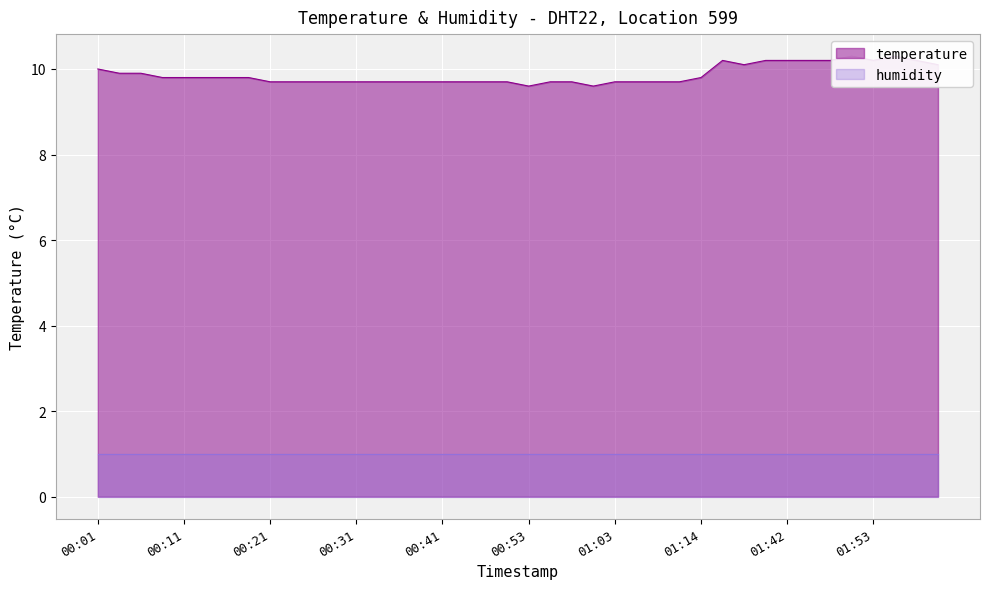

Reading right to left, list all the values displayed in this chart.

10.1	10.2	10.3	10.2	10.3	10.2	10.2	10.2	10.2	10.1	10.2	9.8	9.7	9.7	9.7	9.7	9.6	9.7	9.7	9.6	9.7	9.7	9.7	9.7	9.7	9.7	9.7	9.7	9.7	9.7	9.7	9.7	9.8	9.8	9.8	9.8	9.8	9.9	9.9	10.0